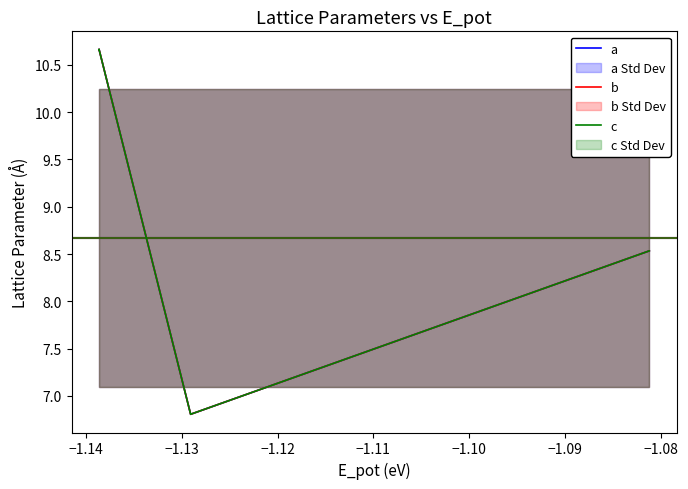

What are all the series names shown in the legend?

a, b, c